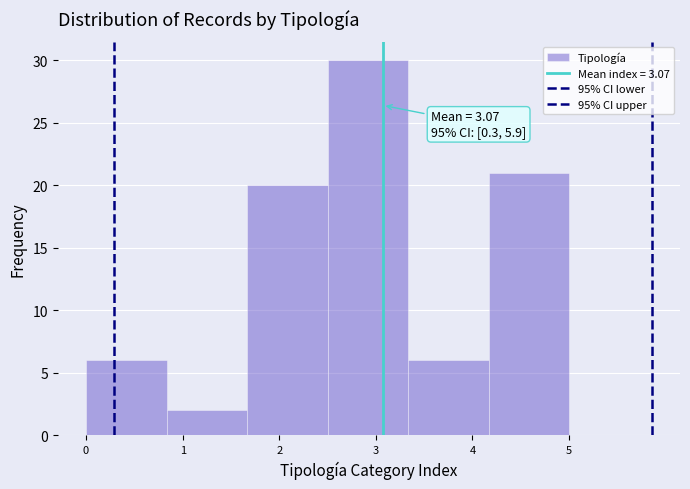

Over which range of the x-axis is the bar tallest?

2.5 to 3.3